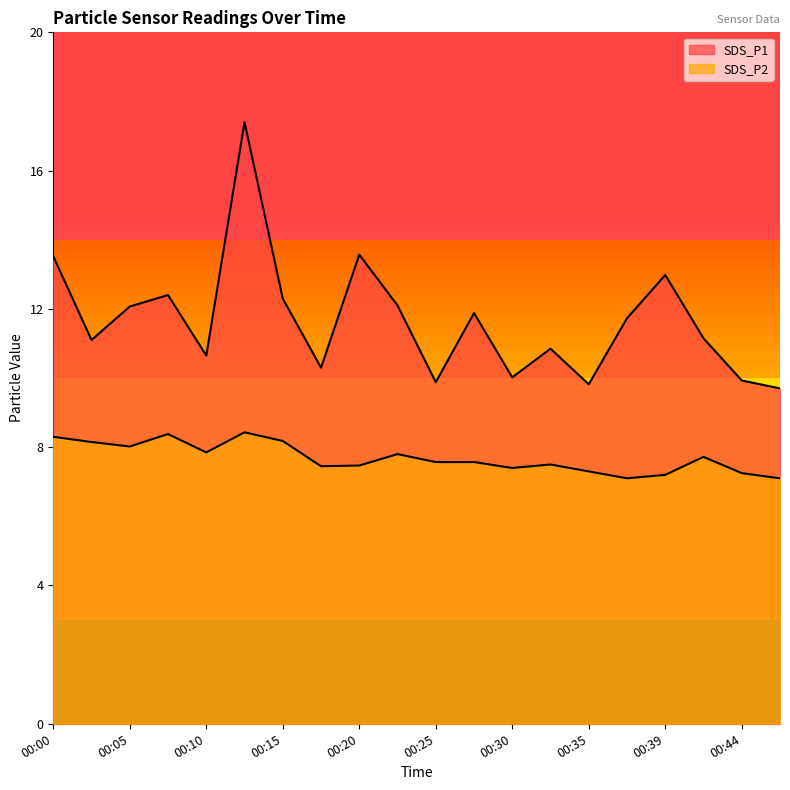

The value of SDS_P2 at 00:39 is 7.2. True or false?

True